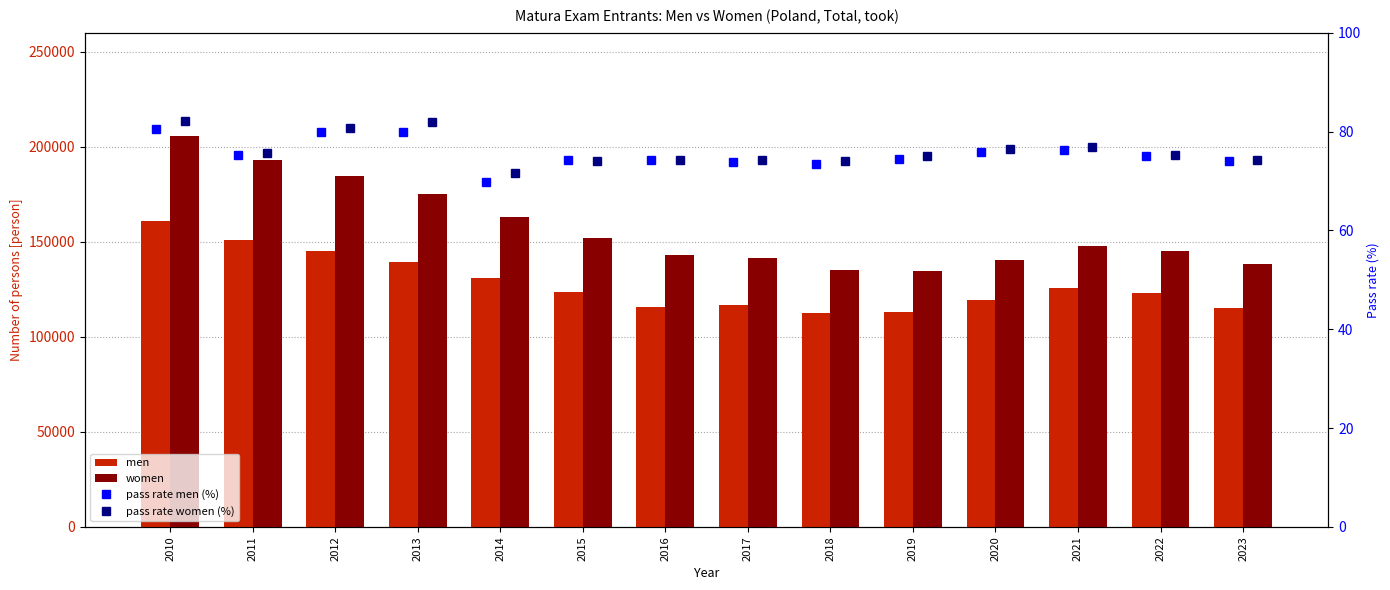

What is the value of the pass rate men (%) bar at the 4th from the left?

80.0